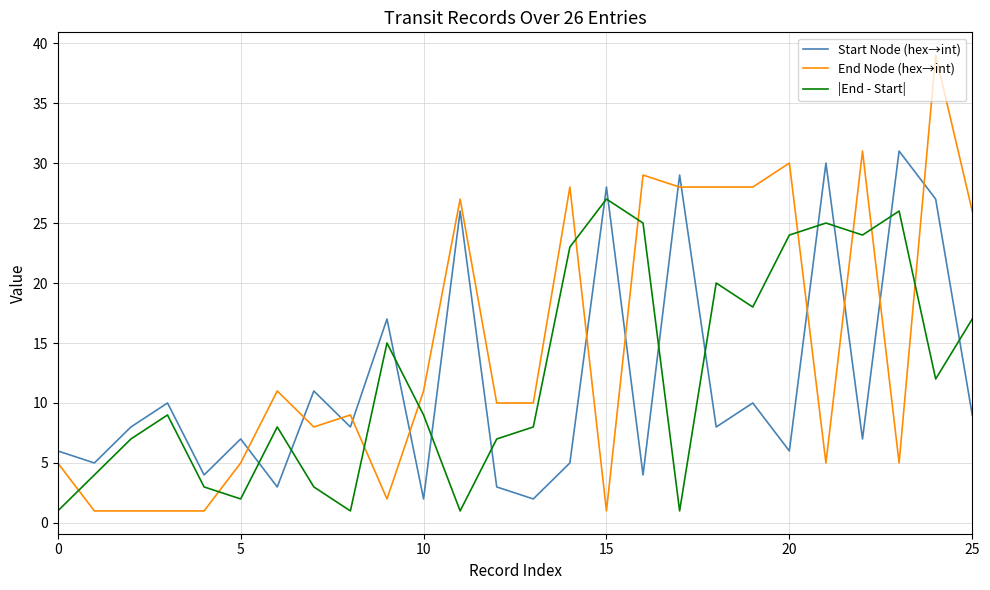

Which series ends up on top after the final intersection of End Node (hex→int) and Start Node (hex→int)?

End Node (hex→int)